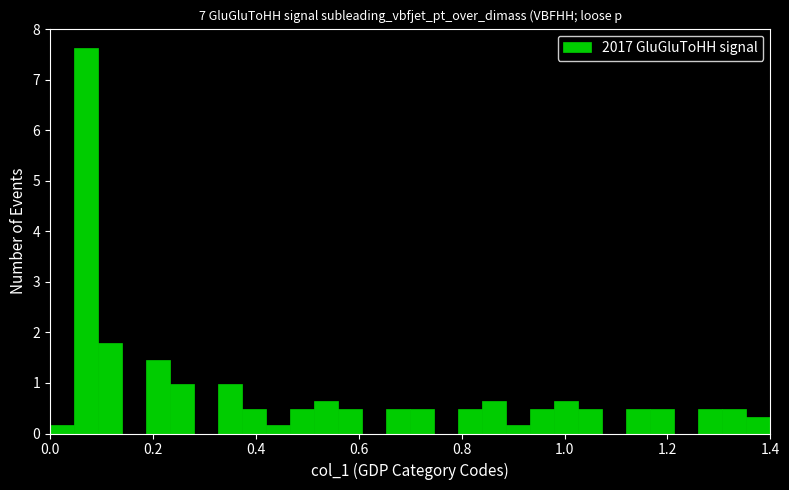

Around what value on the x-axis is the tallest bar? Give the approximate position of its centre, as read against the axis.

0.08